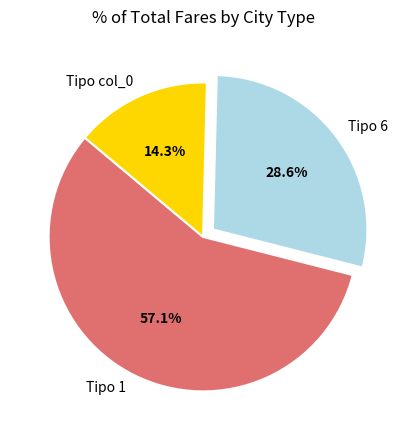

How many slices are in this pie chart?

3